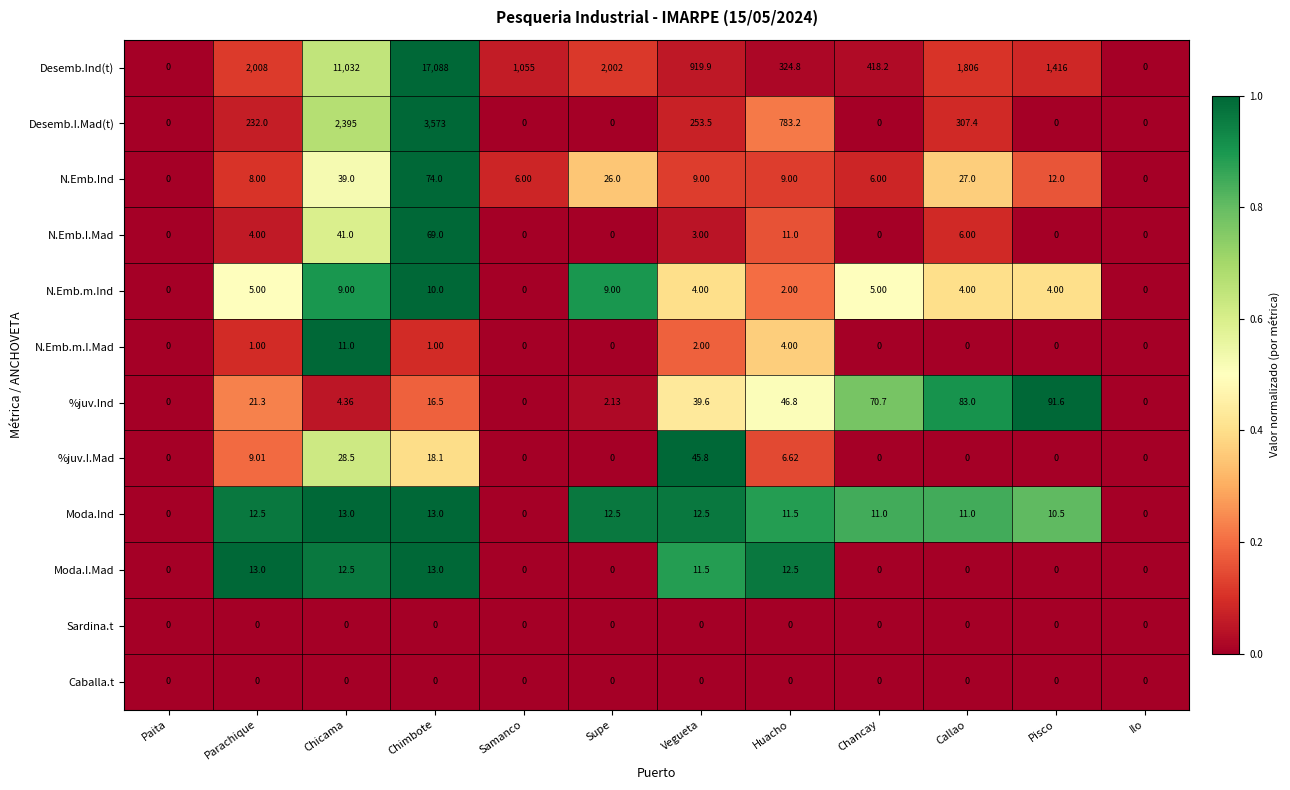

What is the greatest value displayed?

17088.0